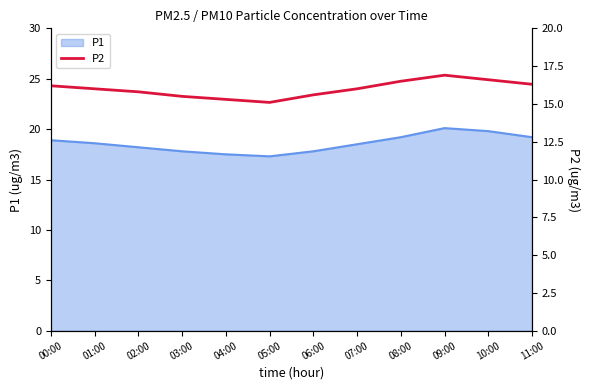

What is the ratio of the value at 01:00 to the value at 11:00?

1.0